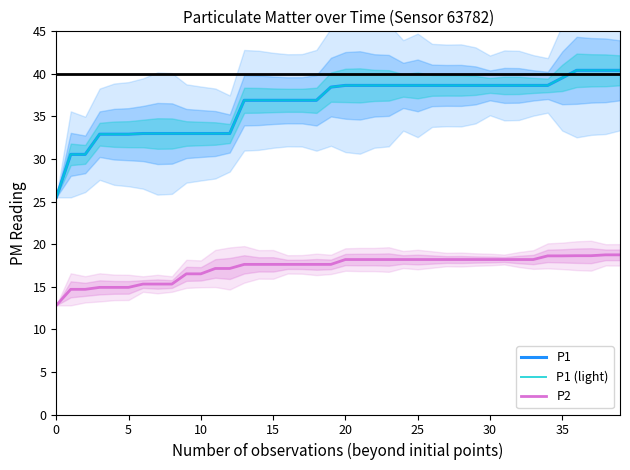

What are all the series names shown in the legend?

P1, P1 (light), P2